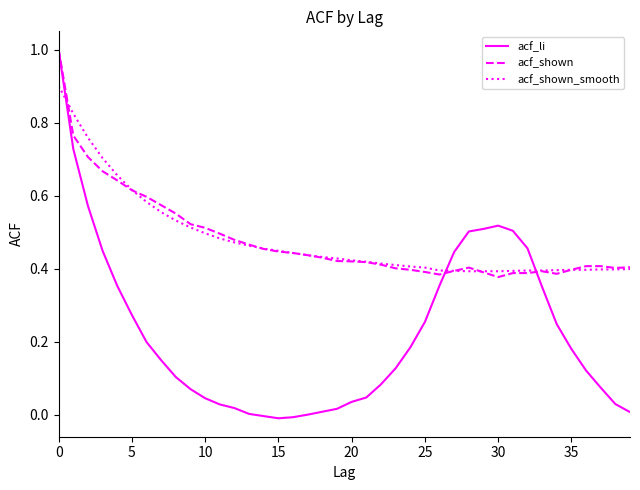

Which series has the largest range (max minus min)?

acf_li